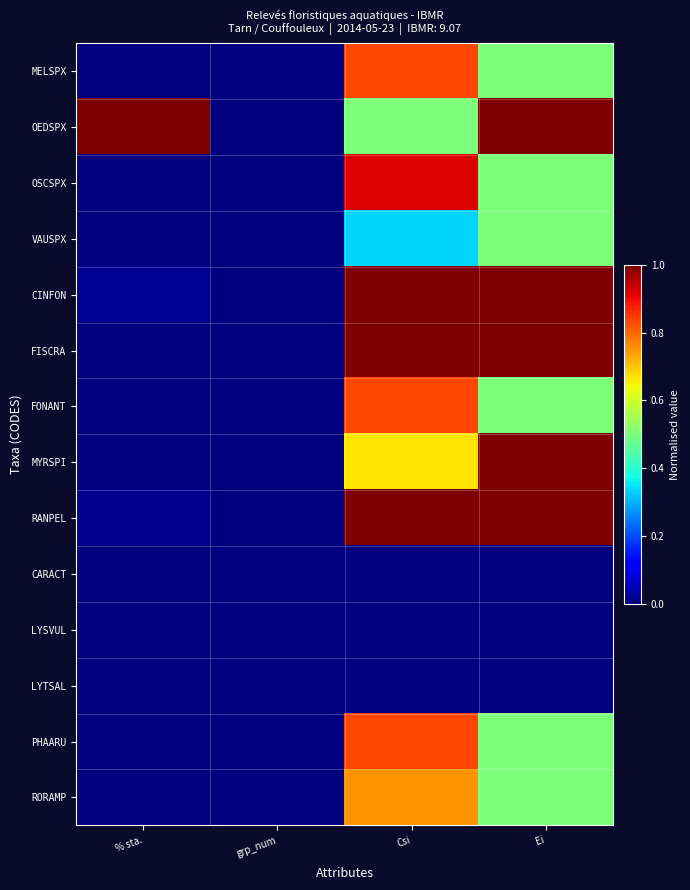

Reading left to right, list all the values displayed in this chart.

MELSPX: % sta.=0.0	grp_num=0.0	Csi=0.8	Ei=0.5
OEDSPX: % sta.=1.0	grp_num=0.0	Csi=0.5	Ei=1.0
OSCSPX: % sta.=0.0	grp_num=0.0	Csi=0.9	Ei=0.5
VAUSPX: % sta.=0.0	grp_num=0.0	Csi=0.3	Ei=0.5
CINFON: % sta.=0.0	grp_num=0.0	Csi=1.0	Ei=1.0
FISCRA: % sta.=0.0	grp_num=0.0	Csi=1.0	Ei=1.0
FONANT: % sta.=0.0	grp_num=0.0	Csi=0.8	Ei=0.5
MYRSPI: % sta.=0.0	grp_num=0.0	Csi=0.7	Ei=1.0
RANPEL: % sta.=0.0	grp_num=0.0	Csi=1.0	Ei=1.0
CARACT: % sta.=0.0	grp_num=0.0	Csi=0.0	Ei=0.0
LYSVUL: % sta.=0.0	grp_num=0.0	Csi=0.0	Ei=0.0
LYTSAL: % sta.=0.0	grp_num=0.0	Csi=0.0	Ei=0.0
PHAARU: % sta.=0.0	grp_num=0.0	Csi=0.8	Ei=0.5
RORAMP: % sta.=0.0	grp_num=0.0	Csi=0.8	Ei=0.5